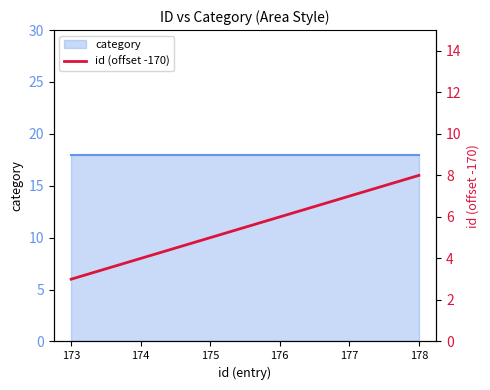

Is it true that the value at 178 is 8?

True